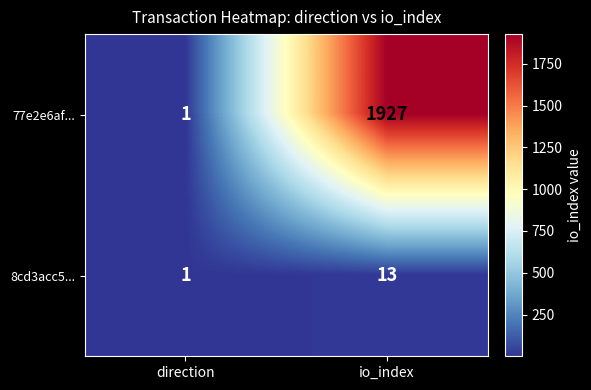

Is it true that 77e2e6af... equals 1927 at io_index?

True